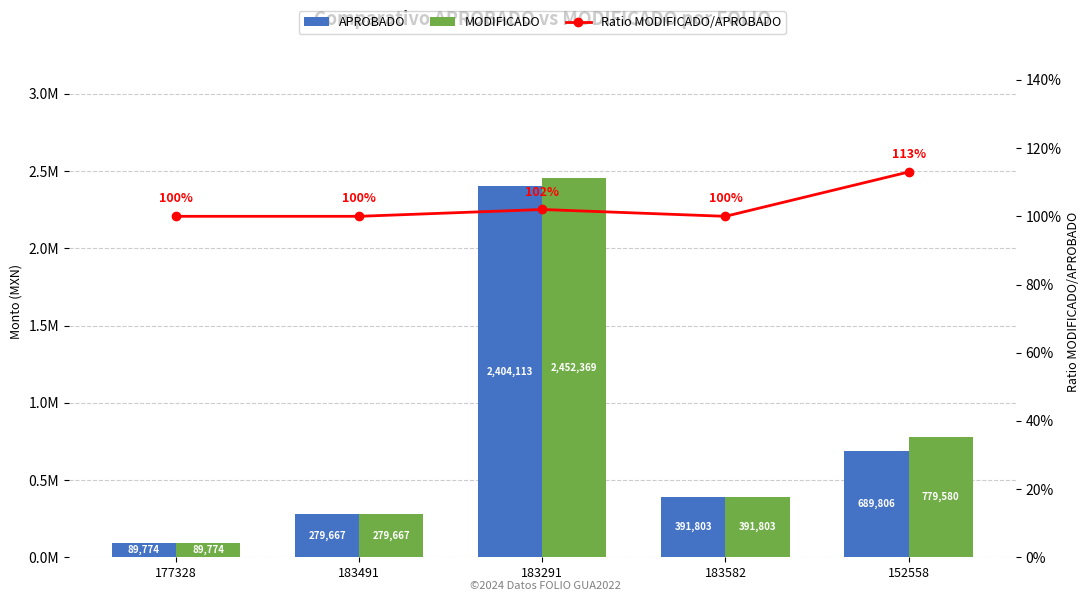

What is the label of the 4th bar from the left?

183582